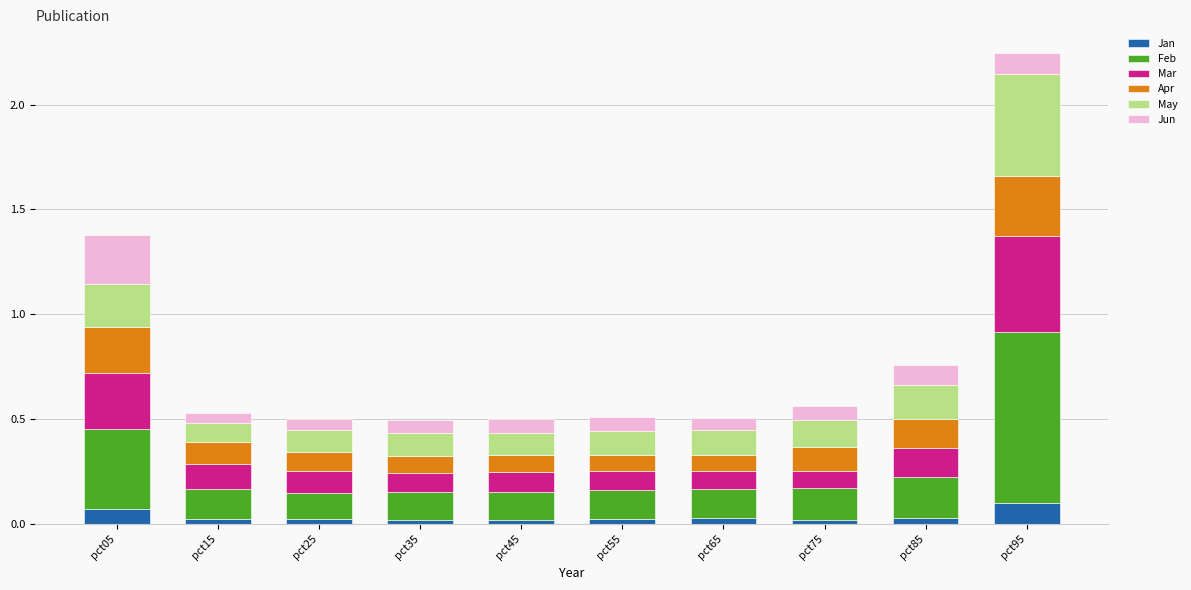

At which category is the sum across all series the highest?

pct95